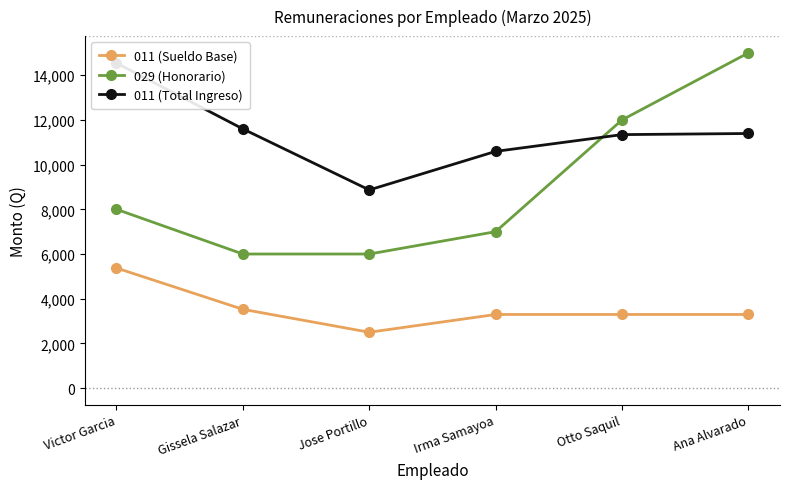

Is the value of 011 (Sueldo Base) at Jose Portillo greater than the value of 011 (Total Ingreso) at Victor Garcia?

No